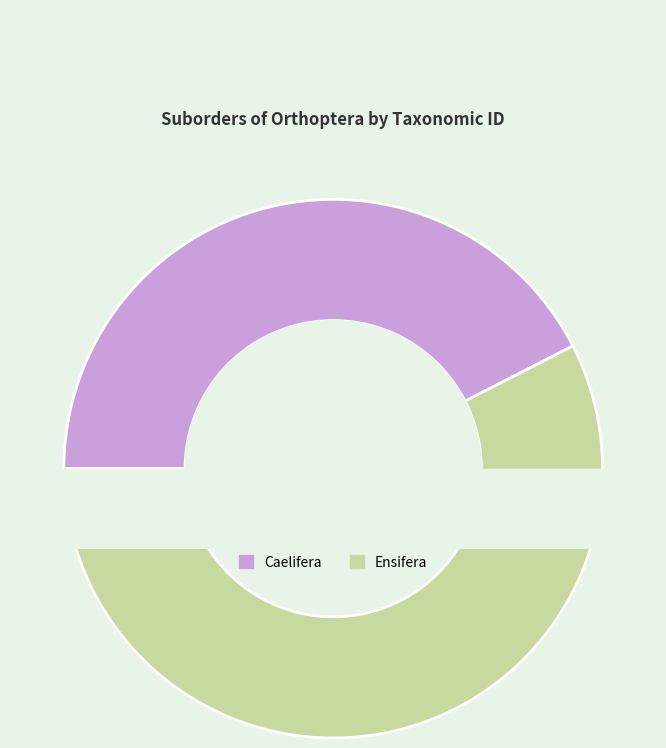

The Caelifera slice represents 42% of the pie. True or false?

True